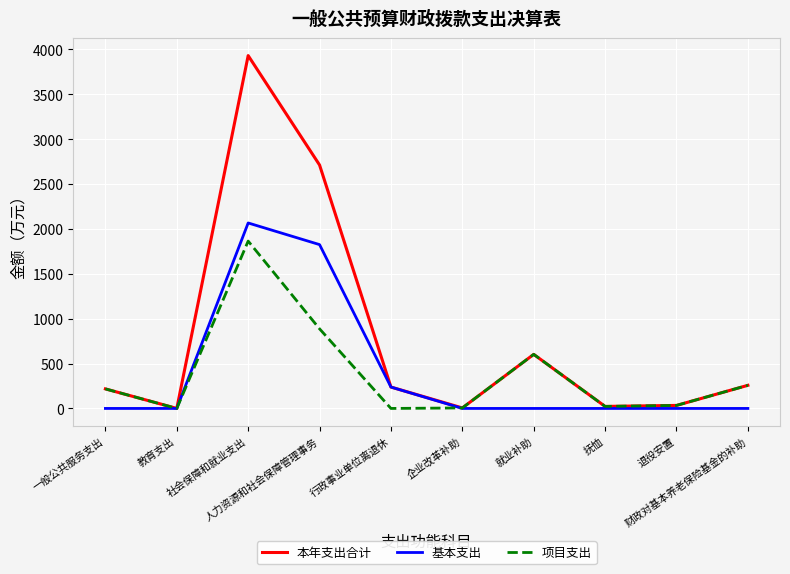

List the series in order of their peak value, highest first.

本年支出合计, 基本支出, 项目支出